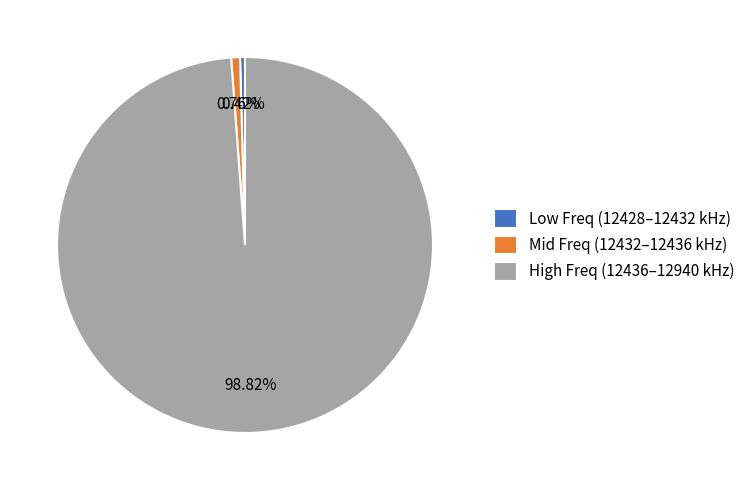

Do High Freq (12436–12940 kHz) and Mid Freq (12432–12436 kHz) together represent more than half of the pie?

Yes